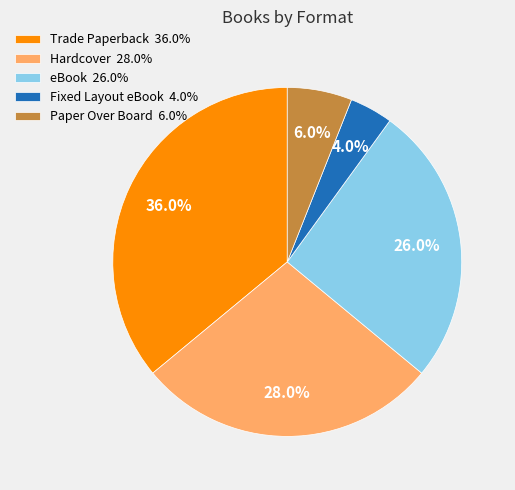

Combined, do Paper Over Board 6.0% and Fixed Layout eBook 4.0% account for over 50%?

No